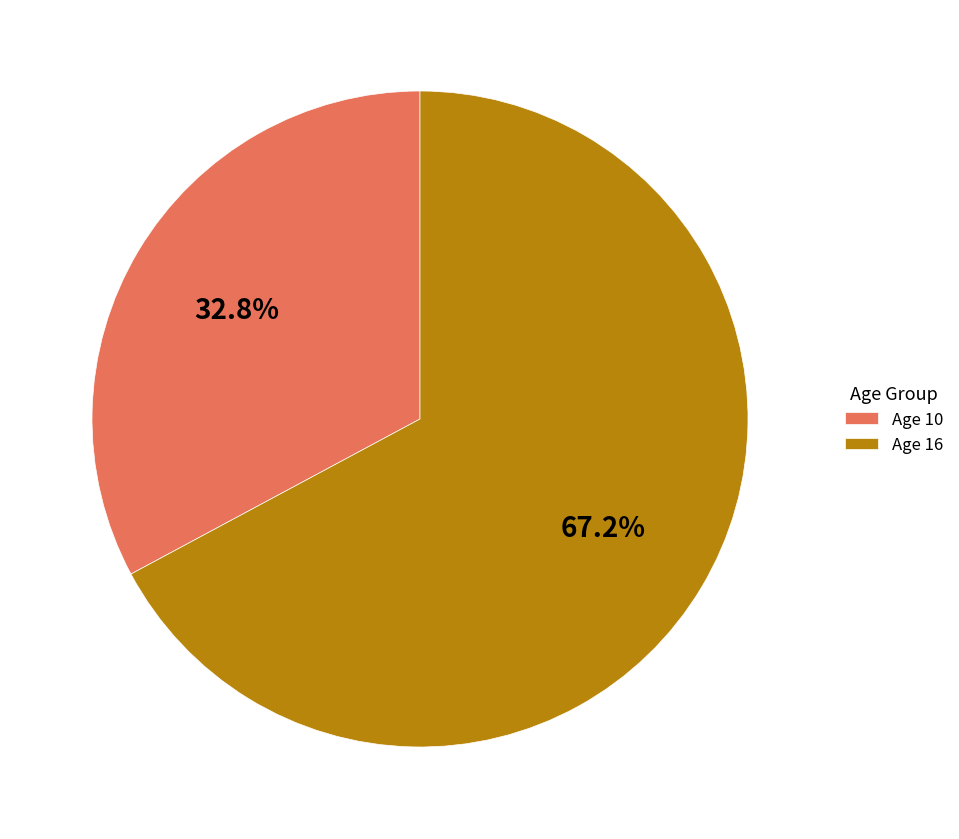

Combined, do Age 10 and Age 16 account for over 50%?

Yes